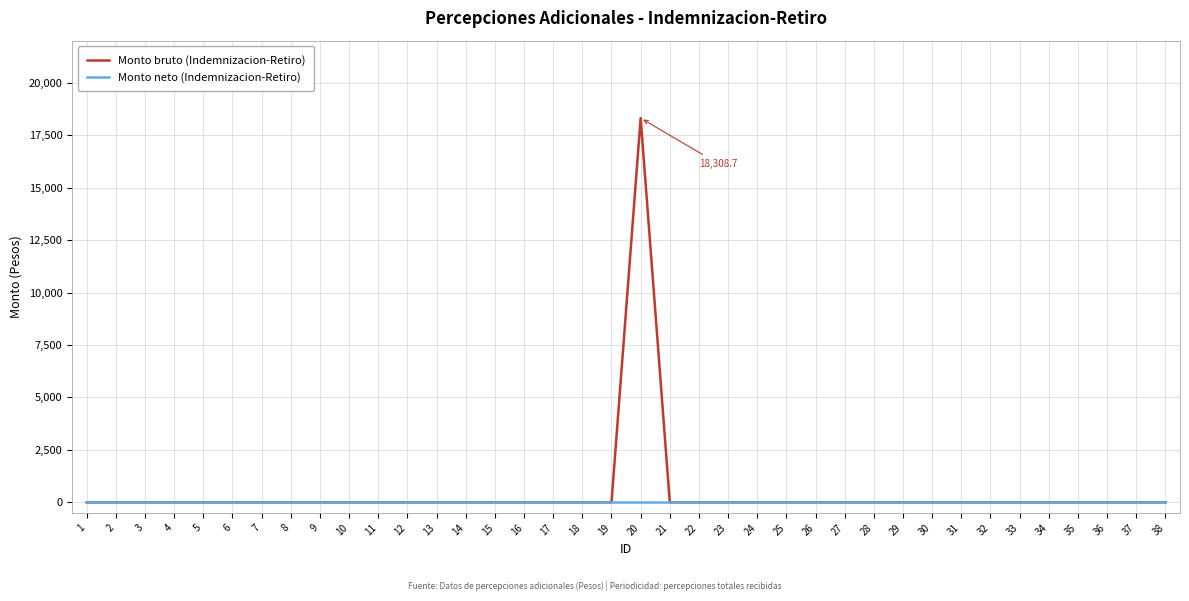

The value of Monto neto (Indemnizacion-Retiro) at 38 is 0.0. True or false?

True